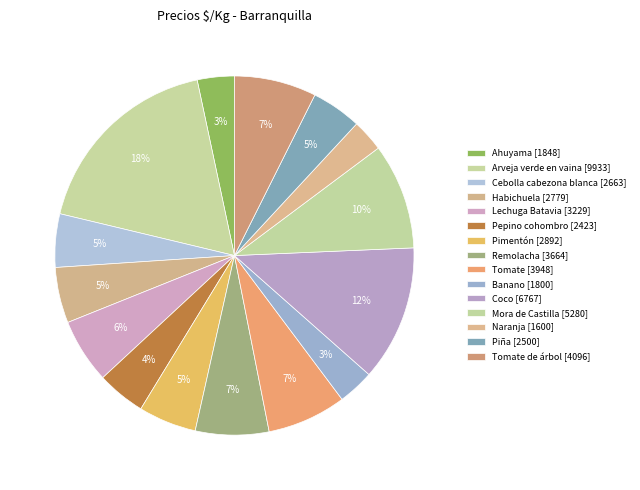

To the nearest percent, what is the difference between the largest and smallest slice percentages?

15%